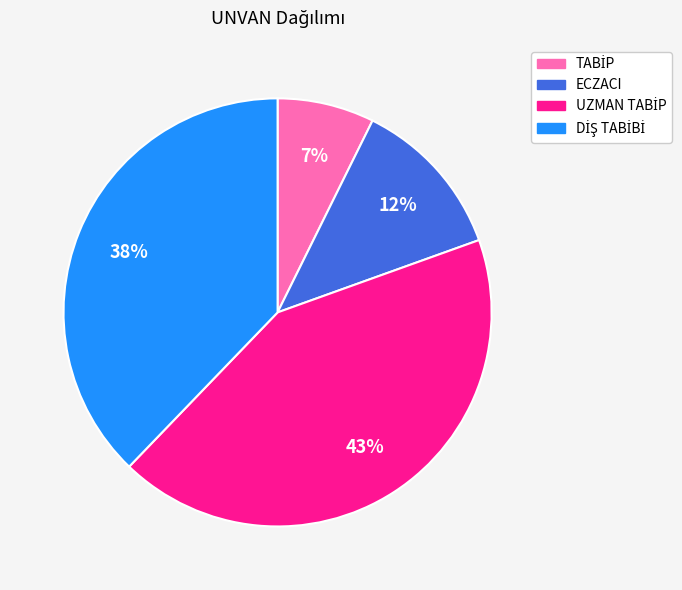

To the nearest percent, what percentage of the pie is ECZACI?

12%